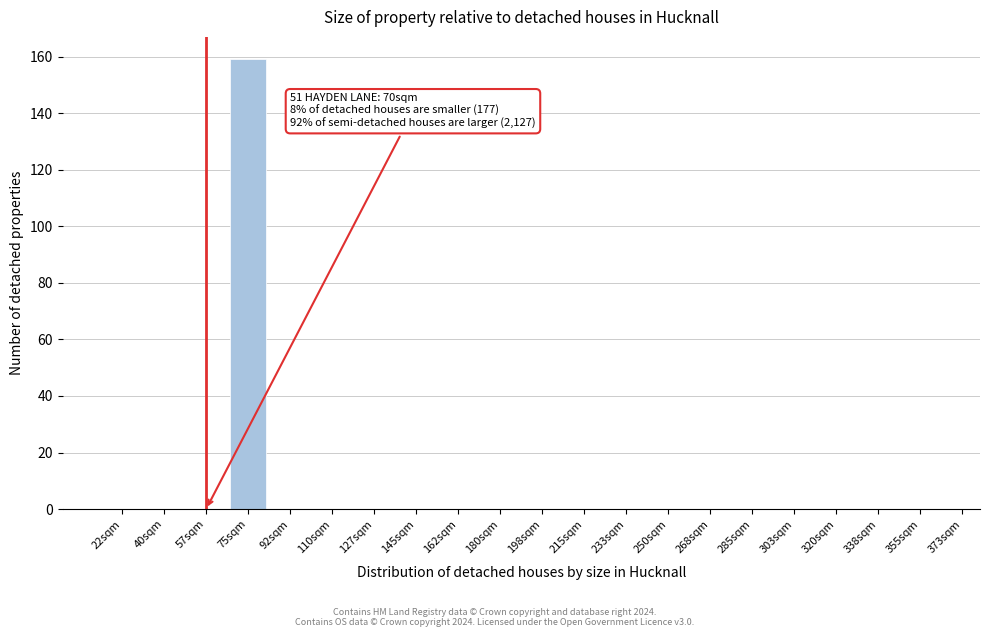

Reading left to right, list all the values displayed in this chart.

22sqm=0	40sqm=0	57sqm=0	75sqm=159	92sqm=0	110sqm=0	127sqm=0	145sqm=0	162sqm=0	180sqm=0	198sqm=0	215sqm=0	233sqm=0	250sqm=0	268sqm=0	285sqm=0	303sqm=0	320sqm=0	338sqm=0	355sqm=0